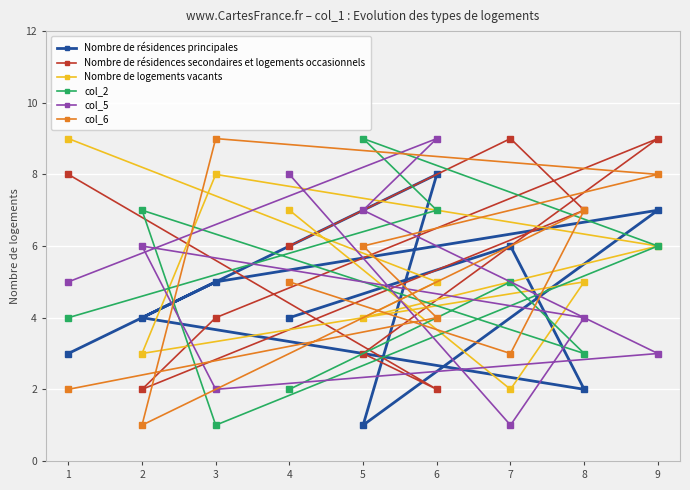

Is it true that col_5 equals 13 at 7?

False